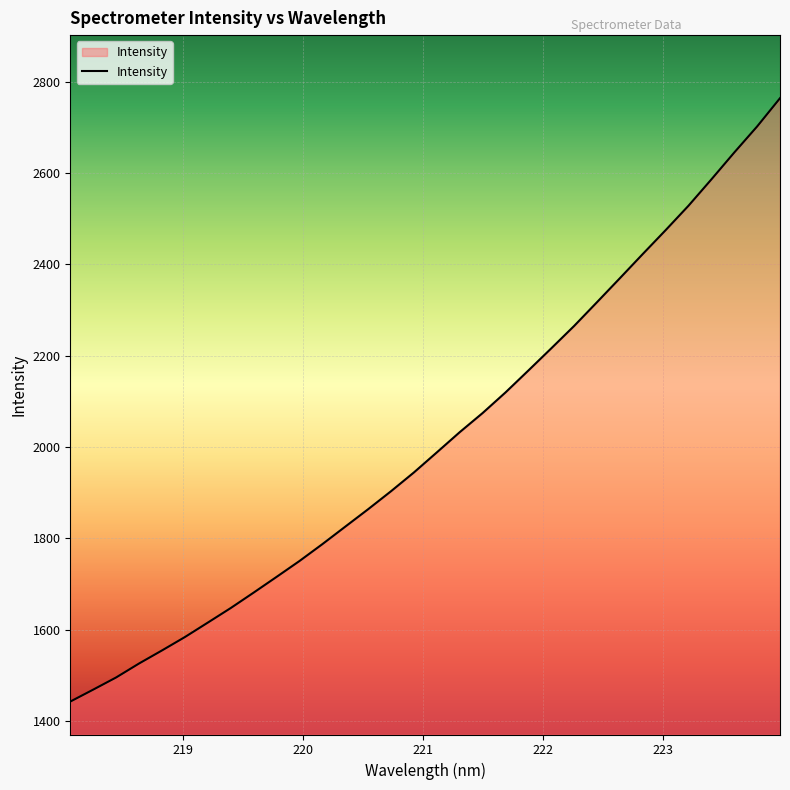

How many lines are shown in the chart?

1